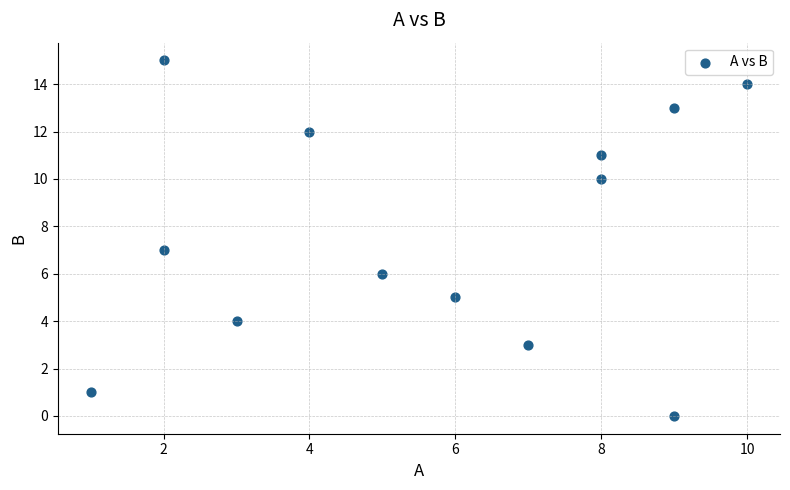

What is the range of X values (max minus min)?

9